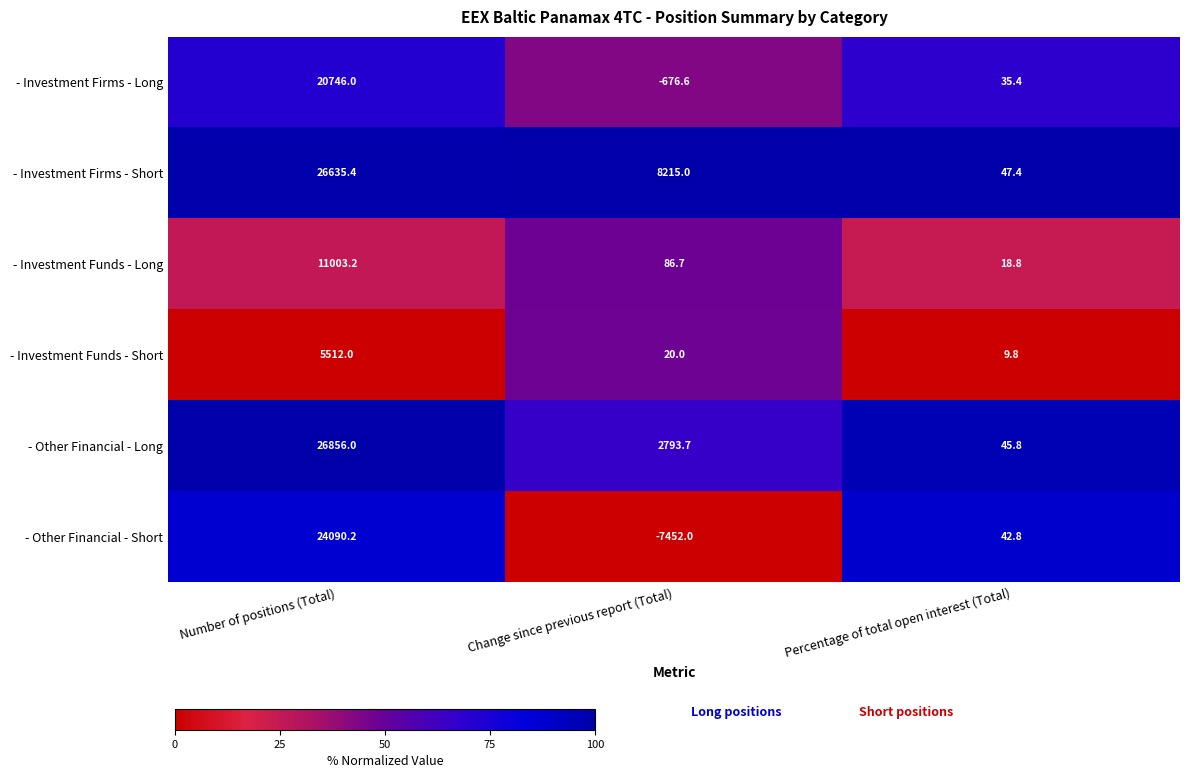

Reading left to right, transcribe all the data shown in this chart.

- Investment Firms - Long: Number of positions (Total)=20746.0	Change since previous report (Total)=-676.6	Percentage of total open interest (Total)=35.4
- Investment Firms - Short: Number of positions (Total)=26635.4	Change since previous report (Total)=8215.0	Percentage of total open interest (Total)=47.4
- Investment Funds - Long: Number of positions (Total)=11003.2	Change since previous report (Total)=86.7	Percentage of total open interest (Total)=18.8
- Investment Funds - Short: Number of positions (Total)=5512.0	Change since previous report (Total)=20.0	Percentage of total open interest (Total)=9.8
- Other Financial - Long: Number of positions (Total)=26856.0	Change since previous report (Total)=2793.7	Percentage of total open interest (Total)=45.8
- Other Financial - Short: Number of positions (Total)=24090.2	Change since previous report (Total)=-7452.0	Percentage of total open interest (Total)=42.8